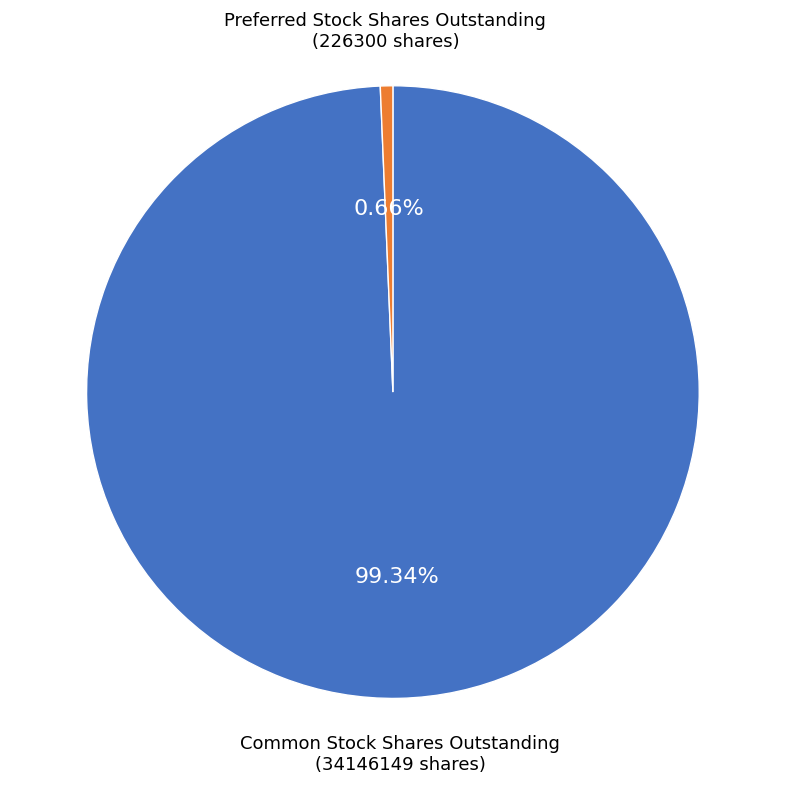

The Preferred Stock Shares Outstanding slice represents 11% of the pie. True or false?

False